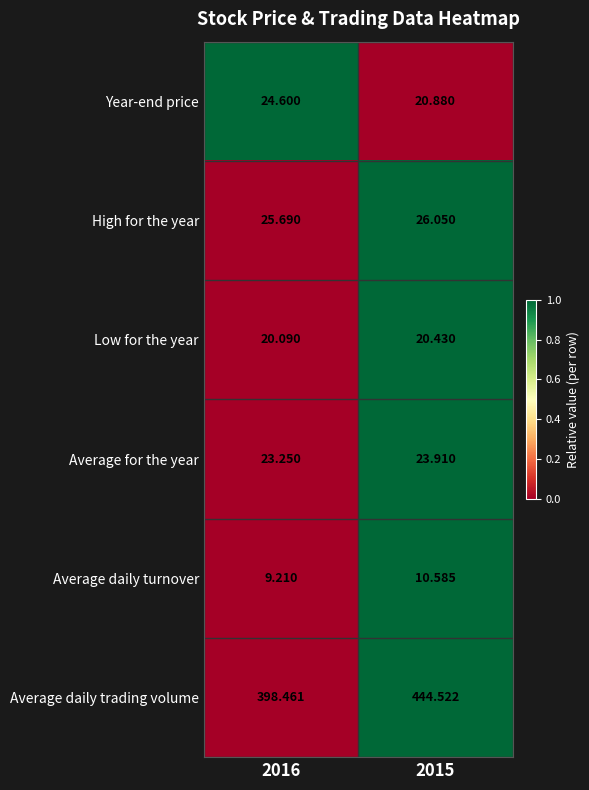

Which series changed the most between 2016 and 2015?

Average daily trading volume